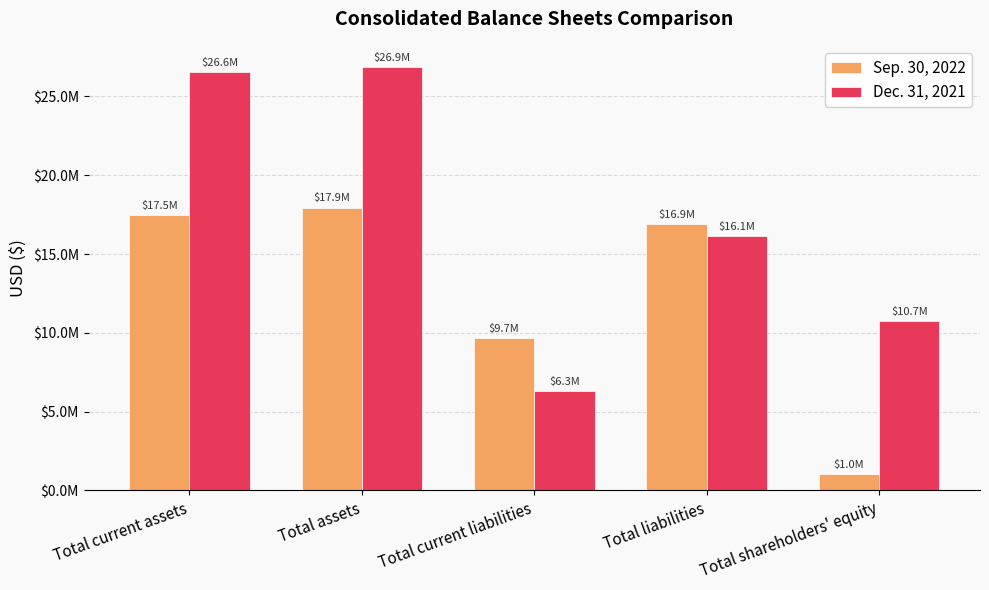

Where does the Dec. 31, 2021 series first go above 16147329?

Total current assets